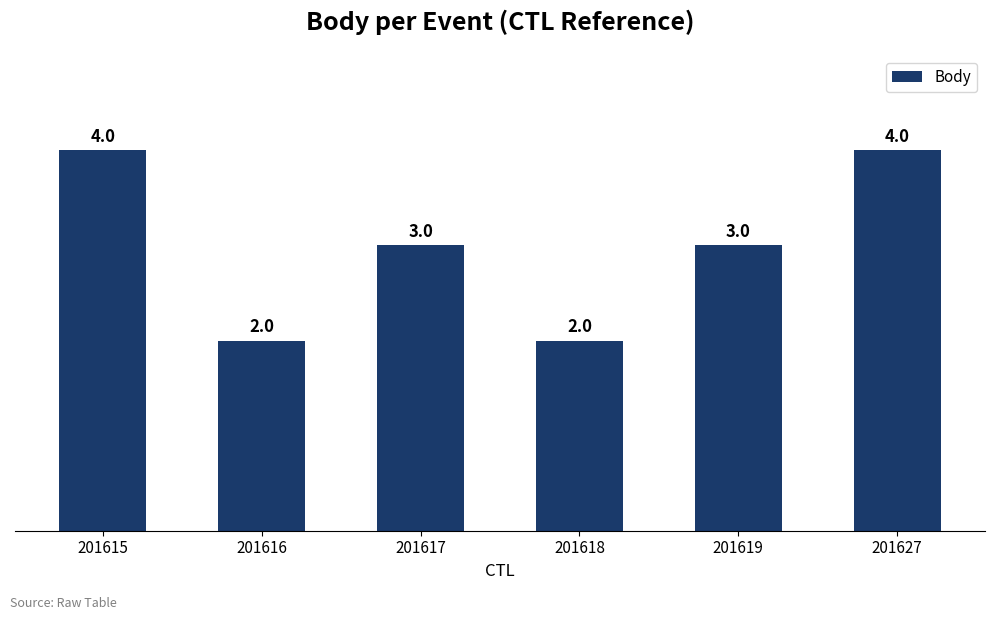

What is the change in value from 201617 to 201627?

+1